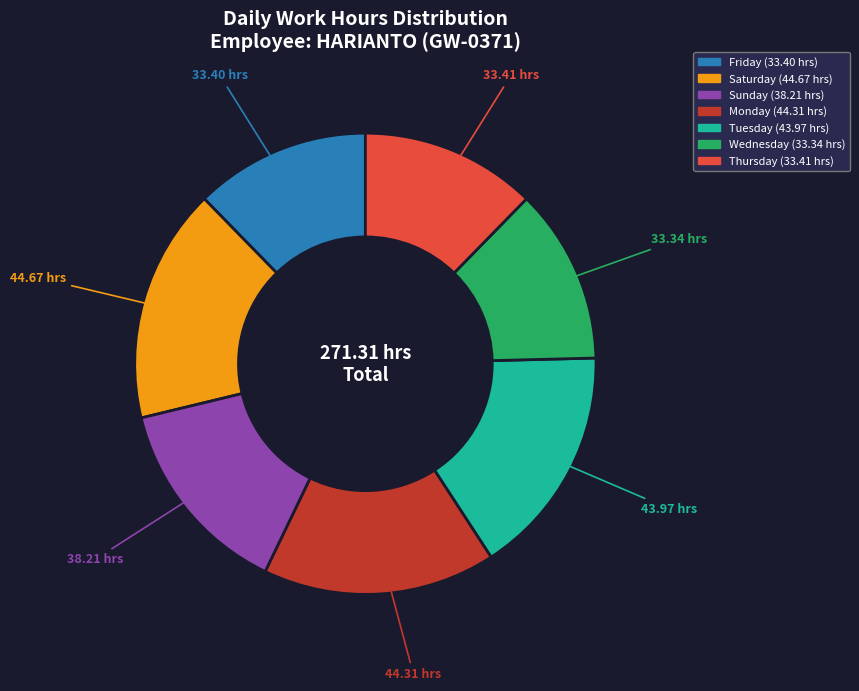

Is there any slice that represents more than half of the pie?

No